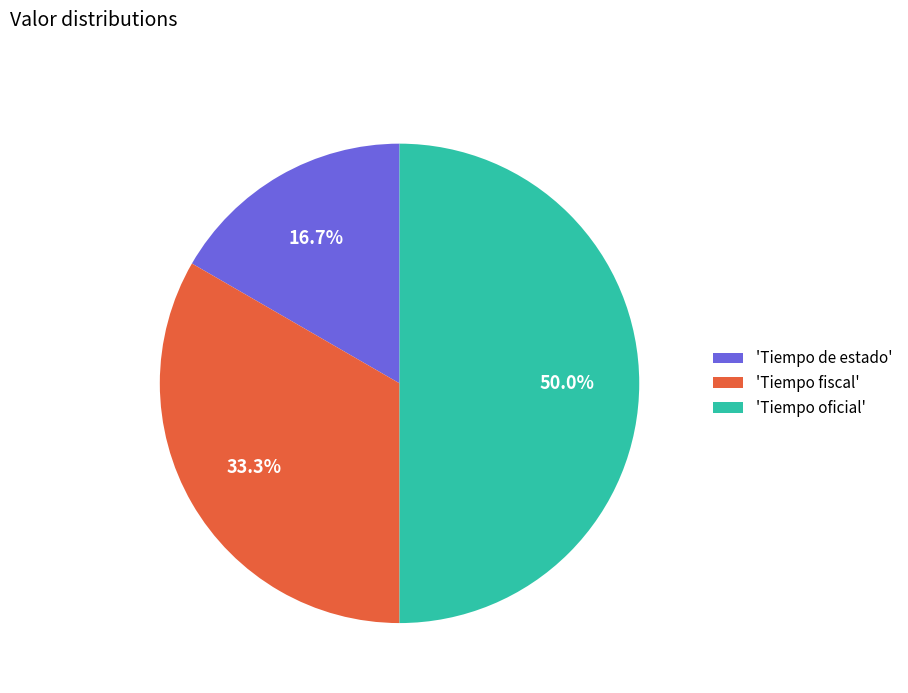

Is 'Tiempo de estado' the majority of the pie?

No